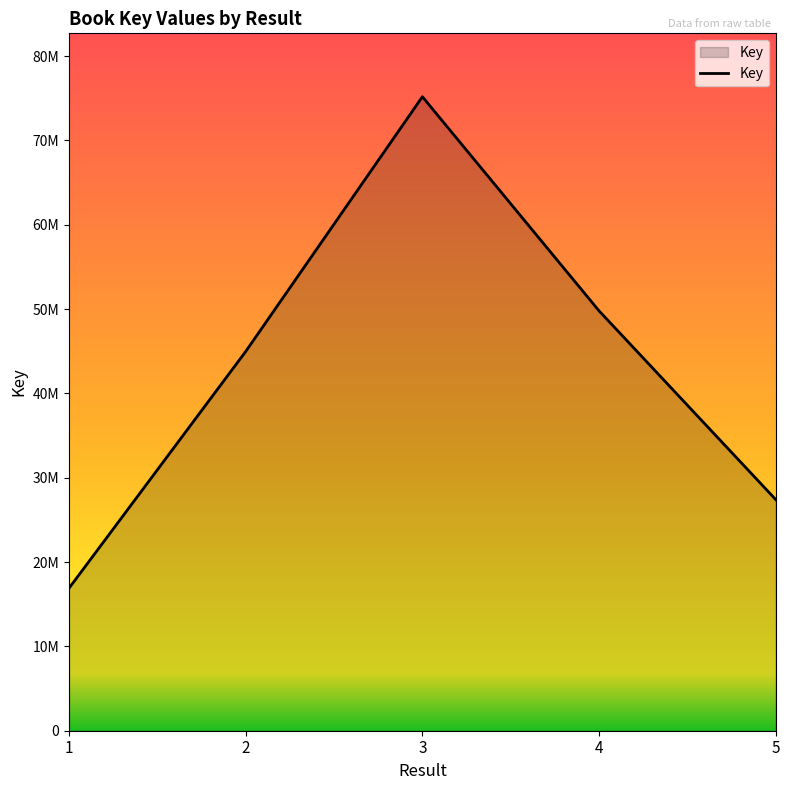

At which label does the data first exceed 44974528?

3